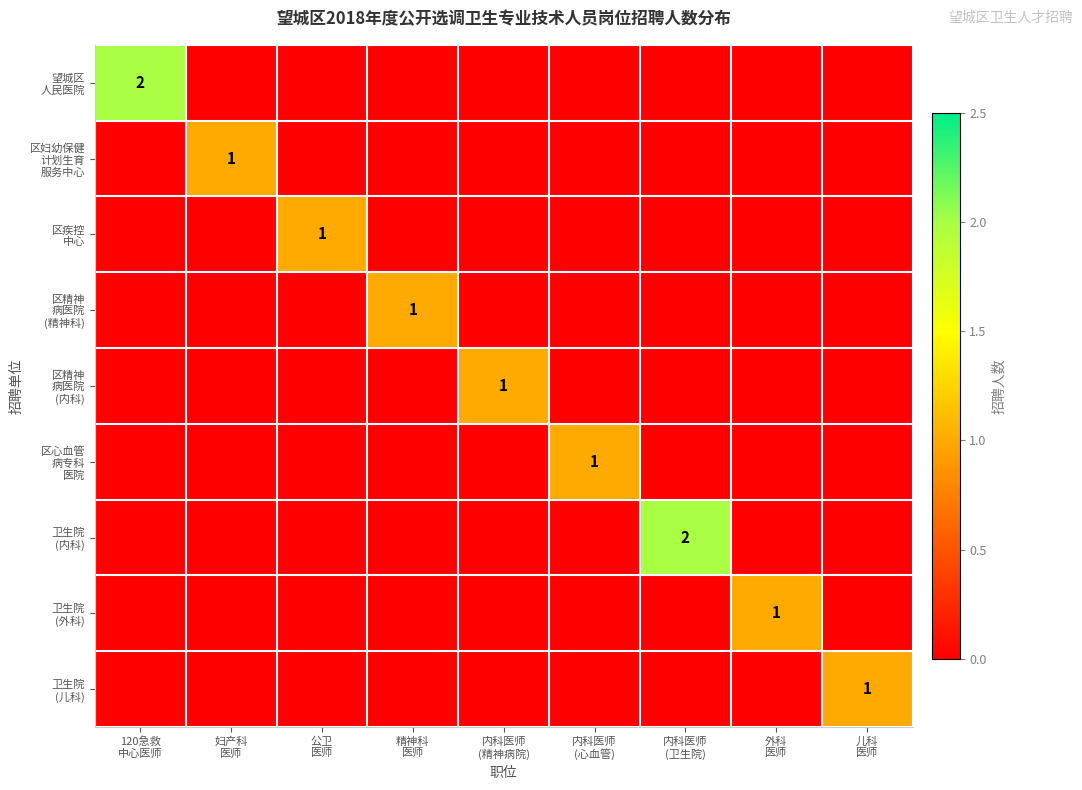

What is the difference between the highest and lowest values at 外科
医师?

1